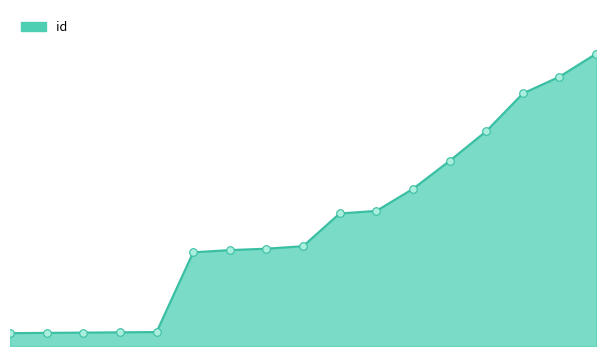

Does the chart have visible grid lines?

No